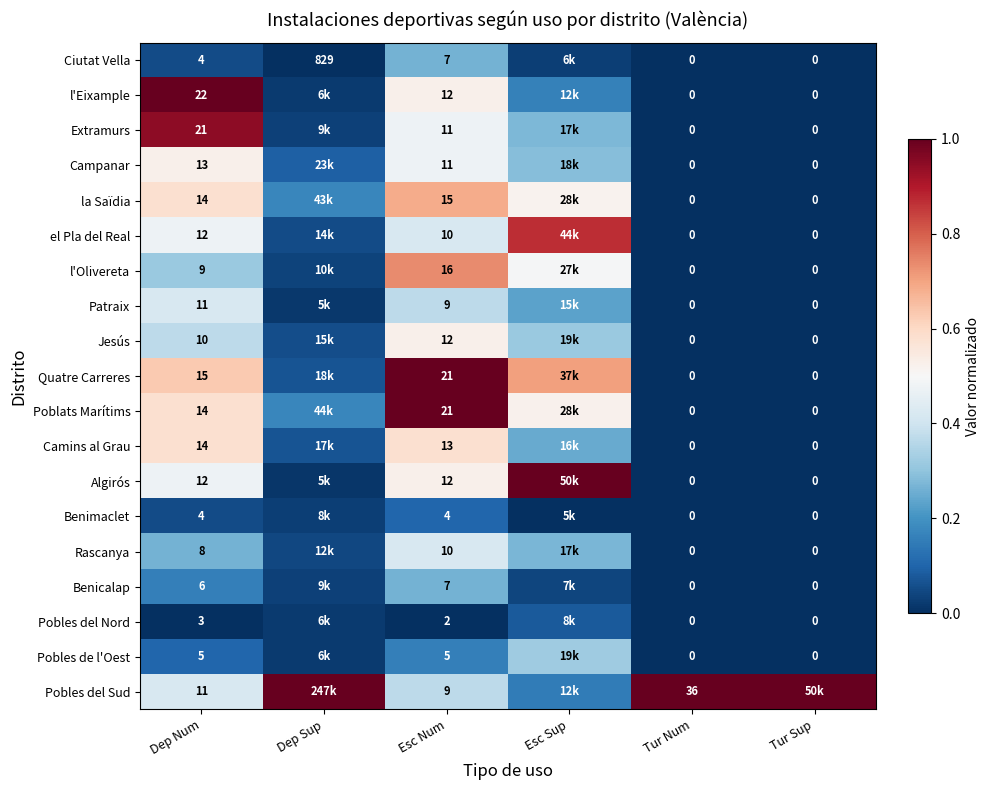

Is the value of el Pla del Real at Esc Num greater than the value of Pobles del Sud at Esc Num?

Yes